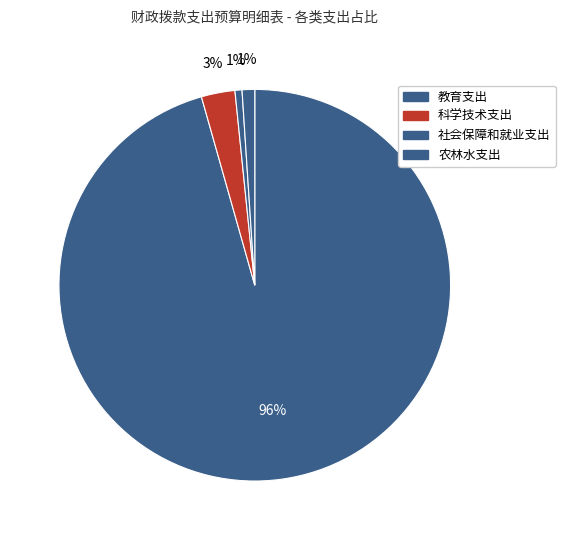

True or false: 科学技术支出 accounts for 3% of the total.

True